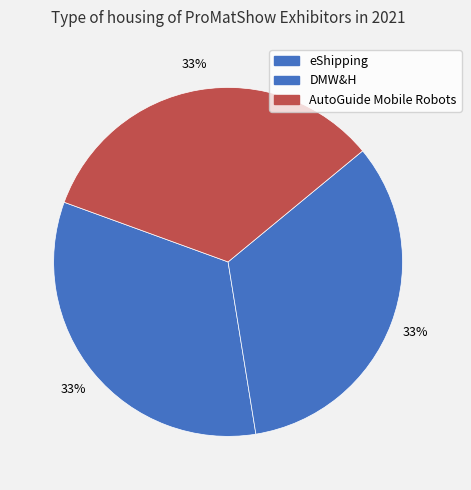

How many segments does this pie chart have?

3